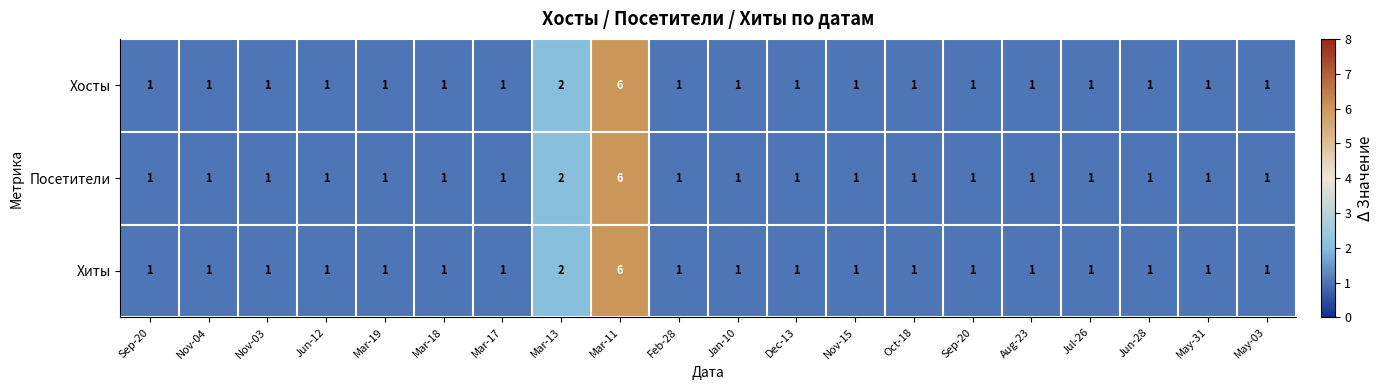

How many data points in Посетители are above 1?

2